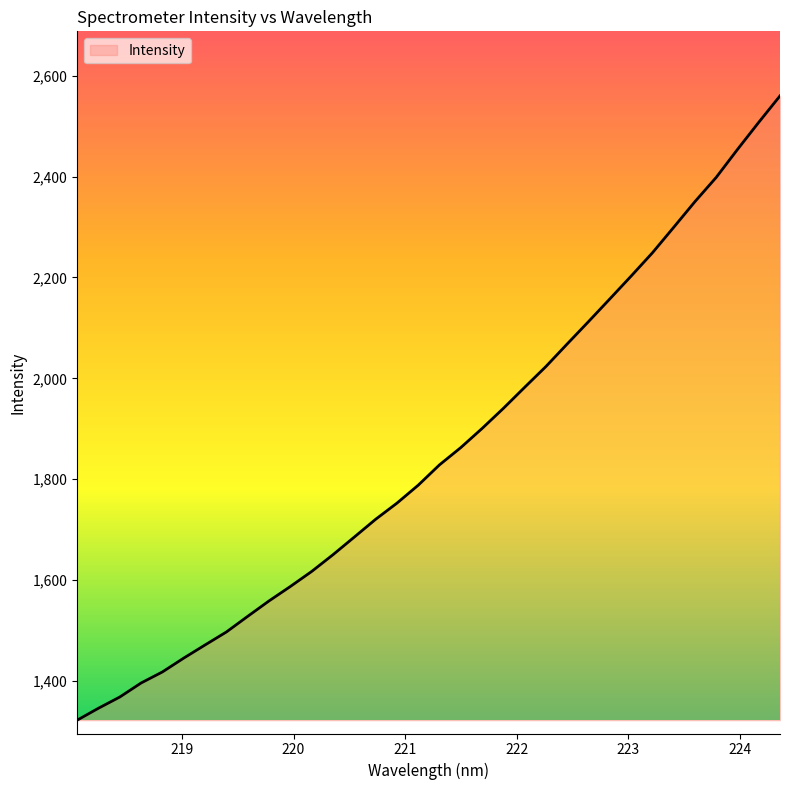

What is the greatest value displayed?

2560.1